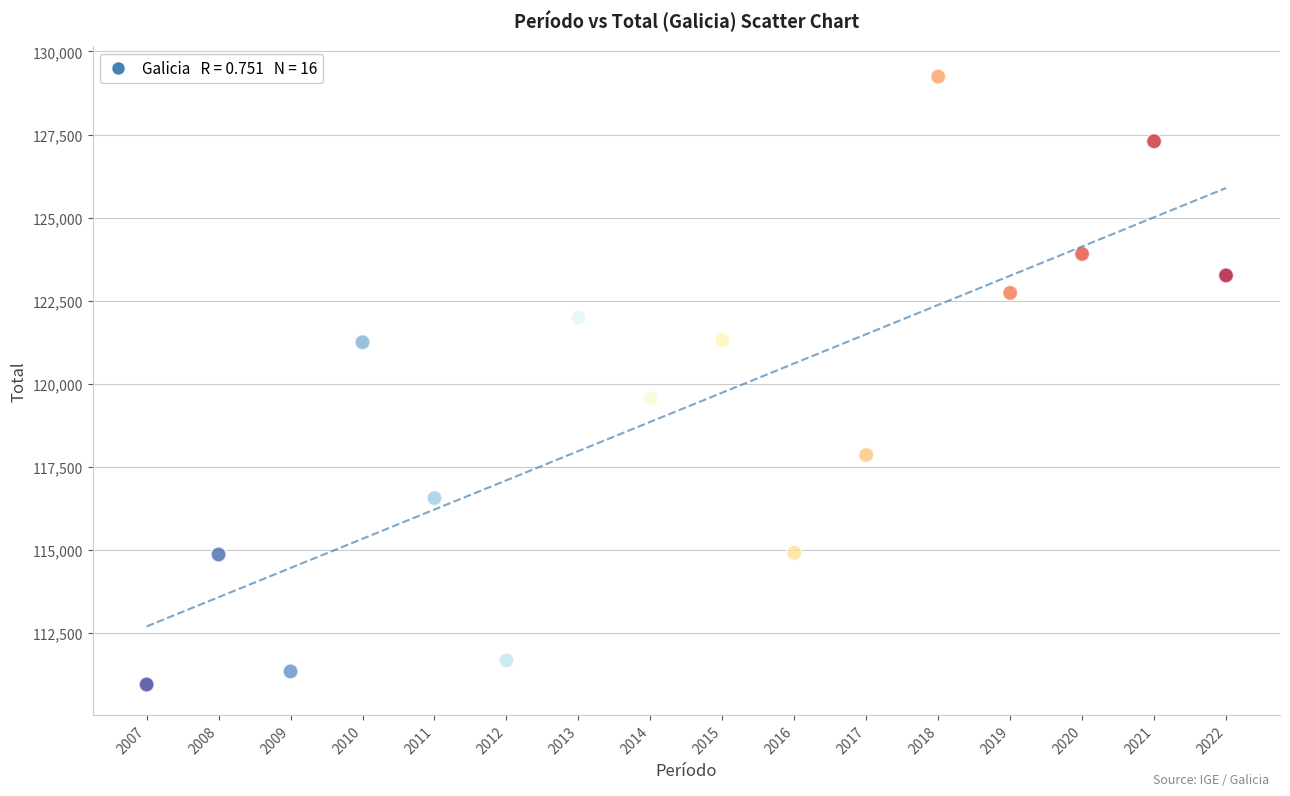

What is the range of Y values (max minus min)?

18300